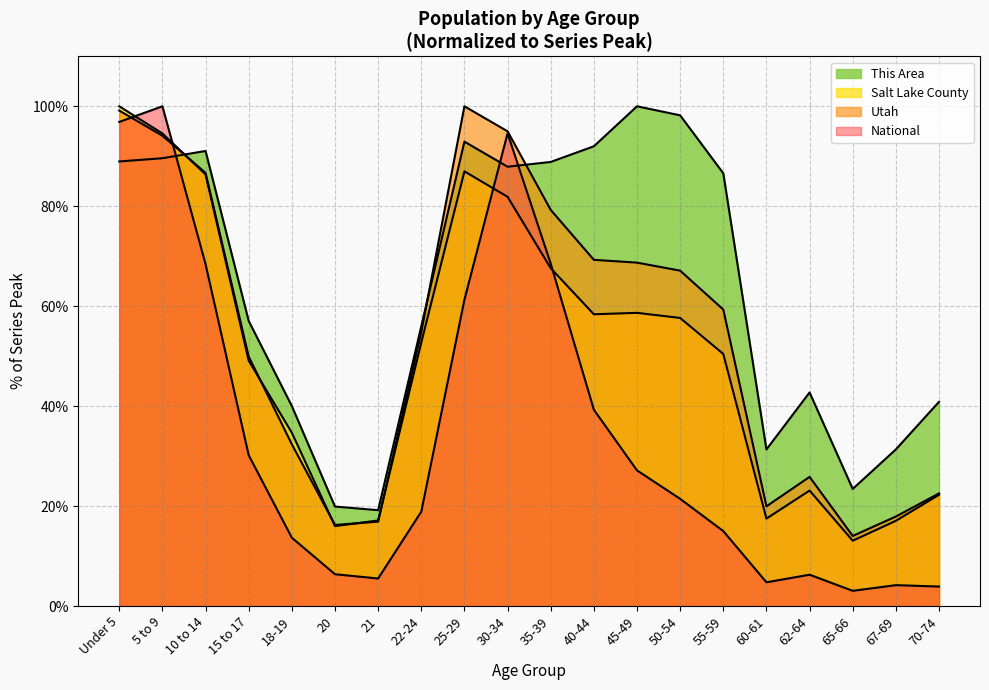

What is the average value of the Utah series?

50.3